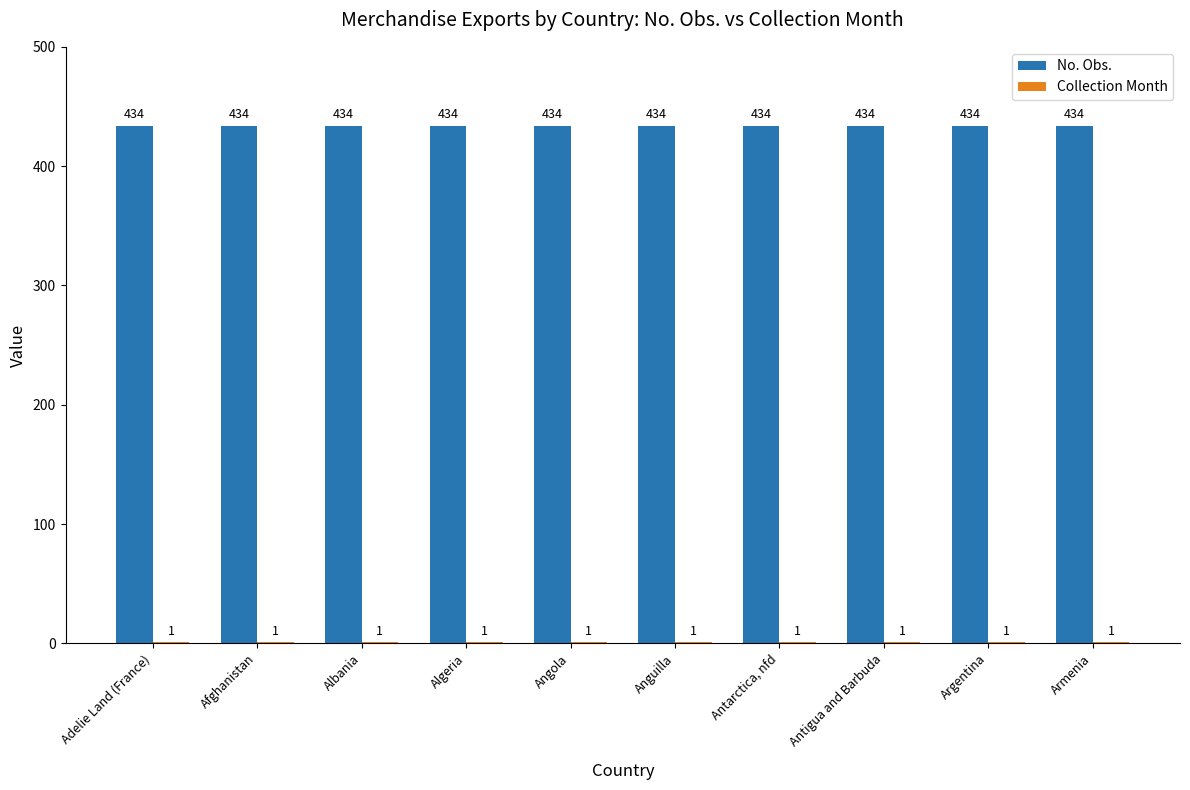

What is the greatest value displayed?

434